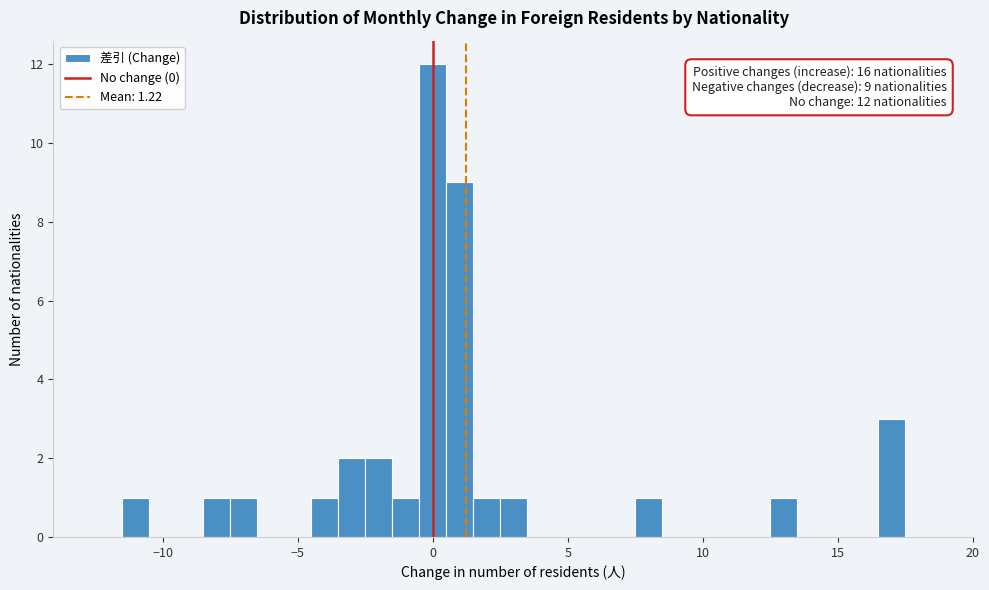

Read against the x-axis, roughly where is the centre of the tallest bar?

0.0